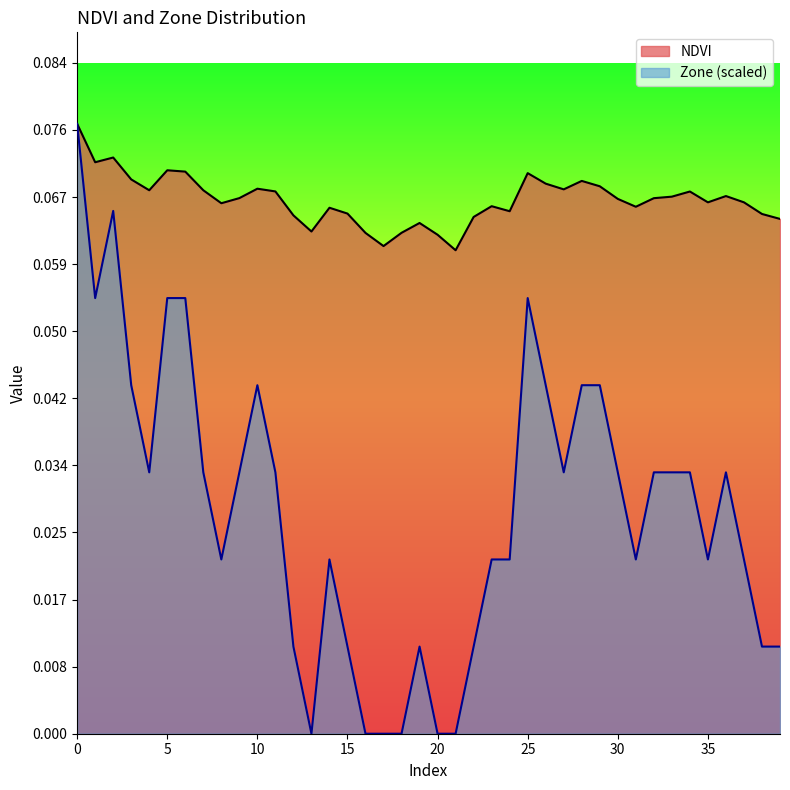

Where is NDVI nearest to the value 0?

21